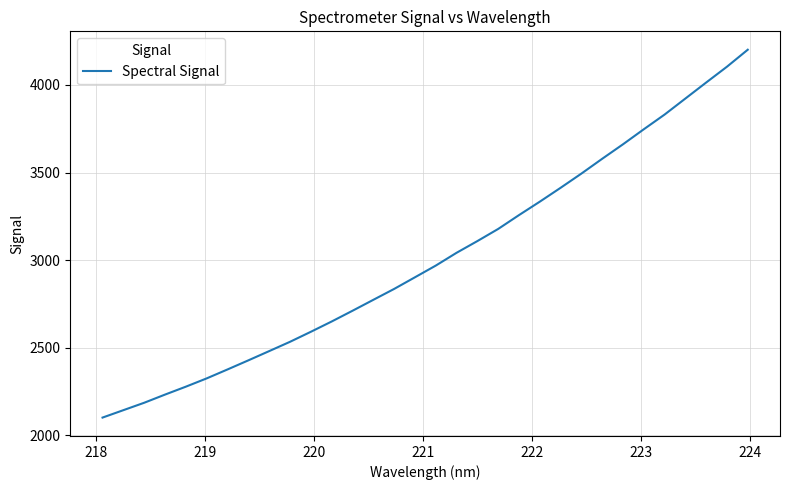

What is the sum of all values?

96381.7